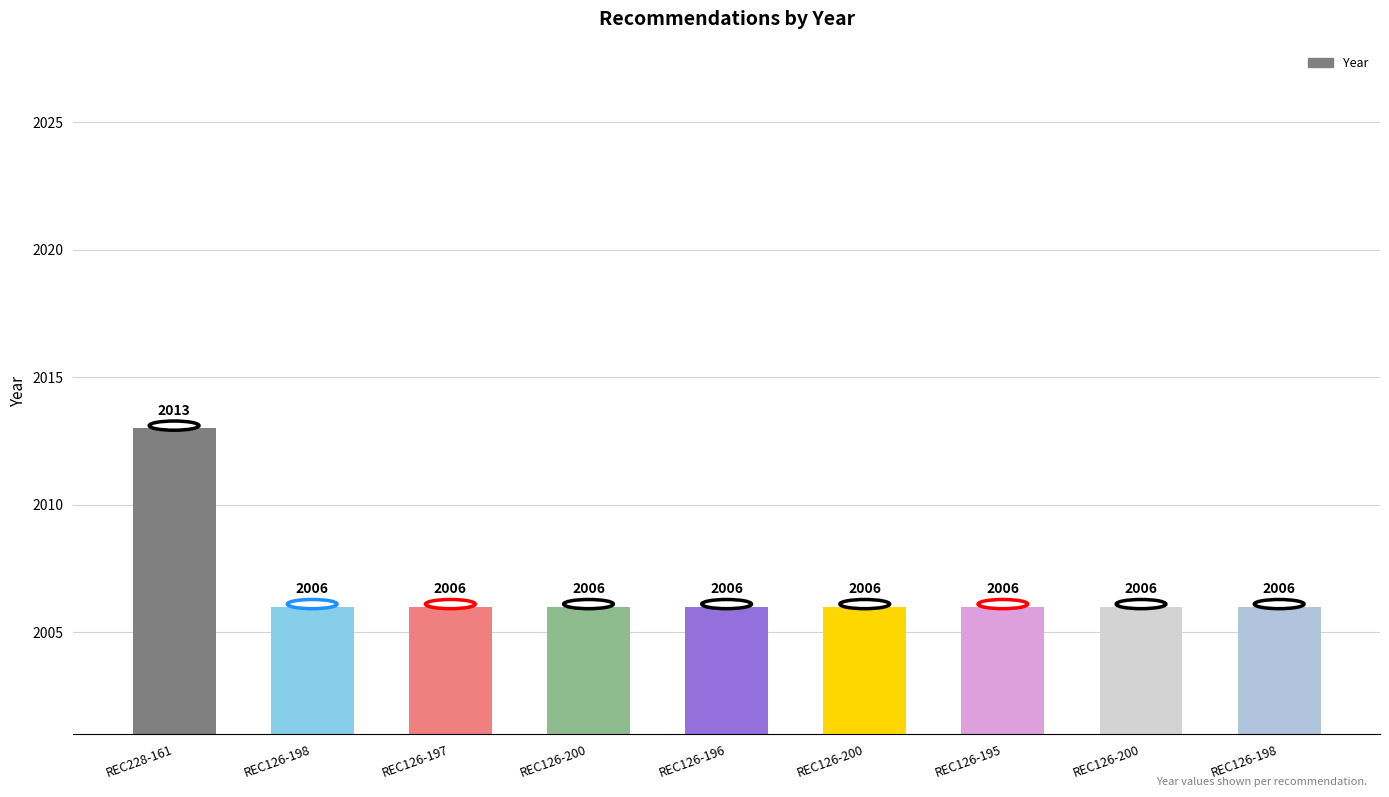

What is the value of the 8th bar from the left?

2006